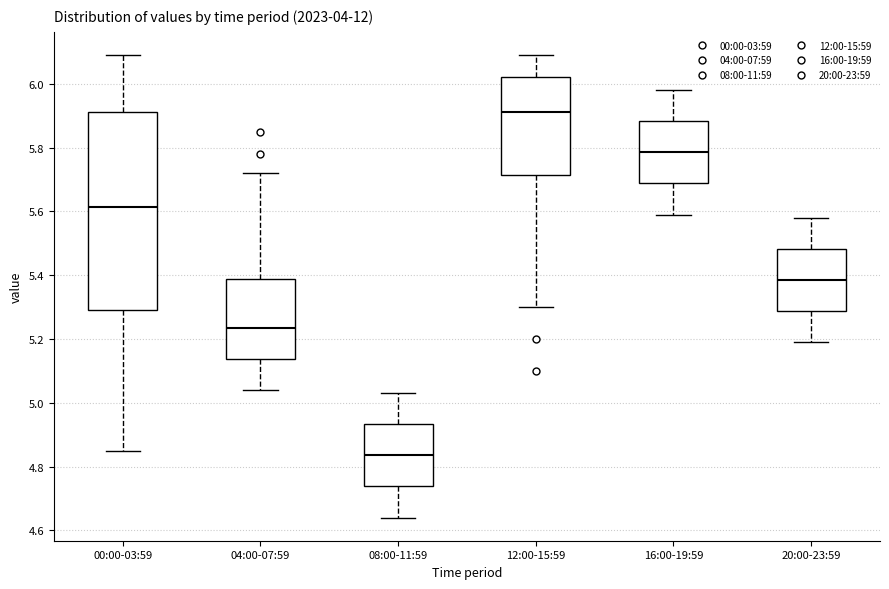

Which box's median line is the lowest?

08:00-11:59